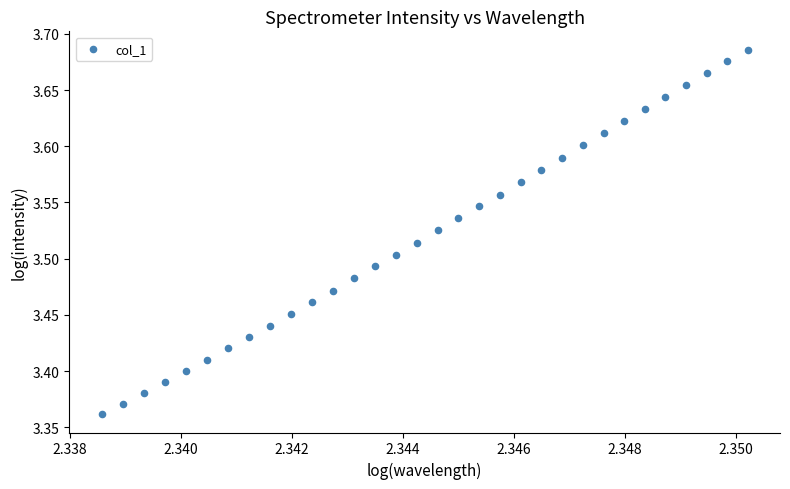

What is the range of Y values (max minus min)?

0.3